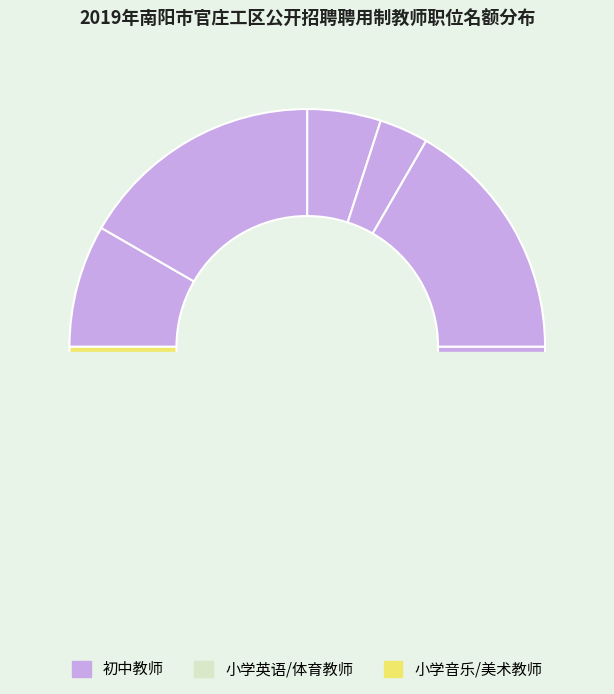

Does any single category account for the majority?

No